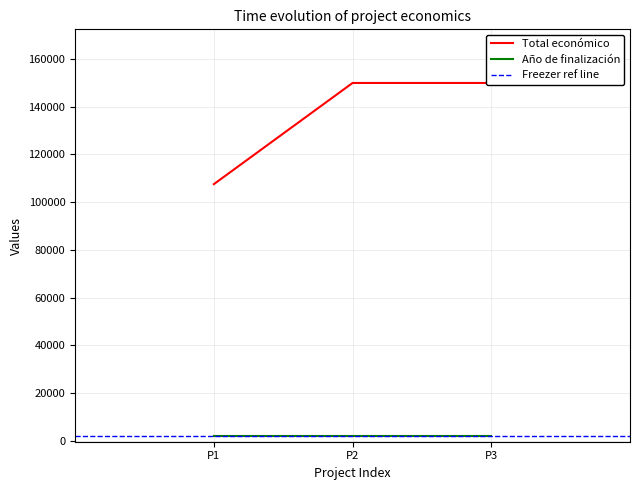

Reading right to left, what are all the values shown in this chart?

2024=150000	2024=150000	2024=107555